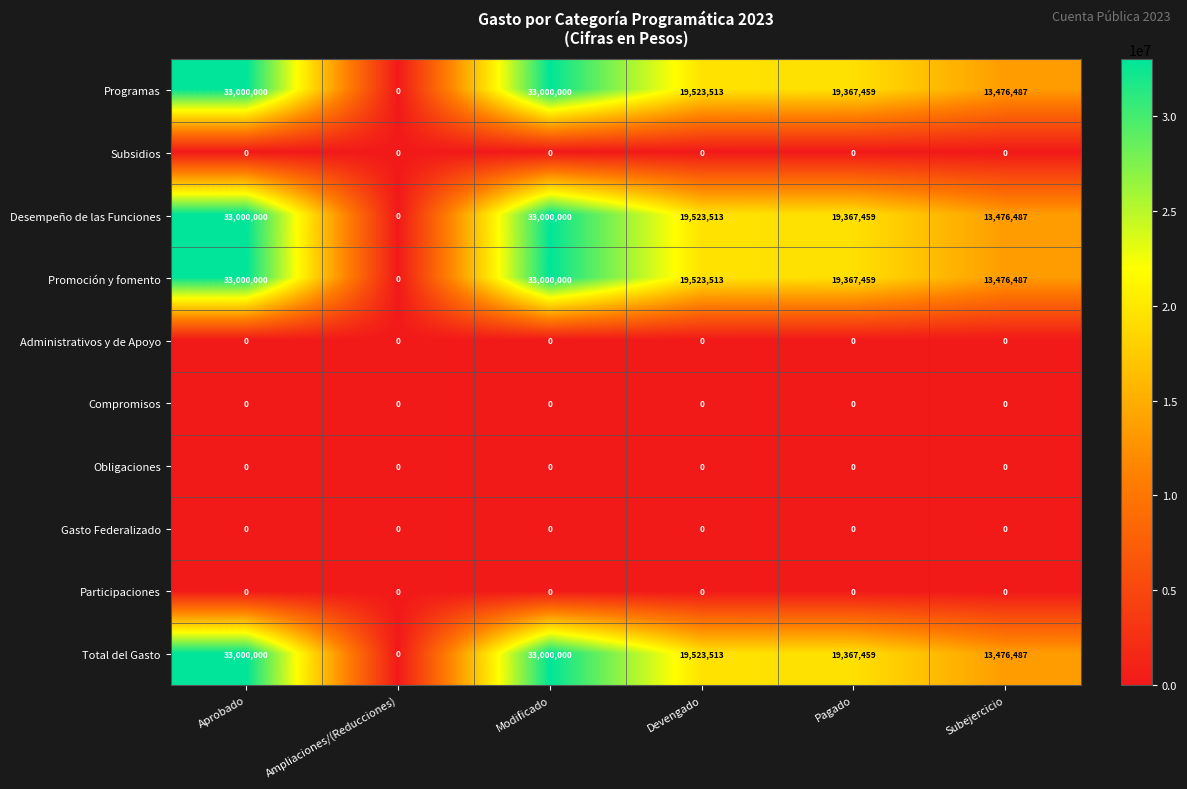

Which category has the lowest value in the Promoción y fomento series?

Ampliaciones/(Reducciones)